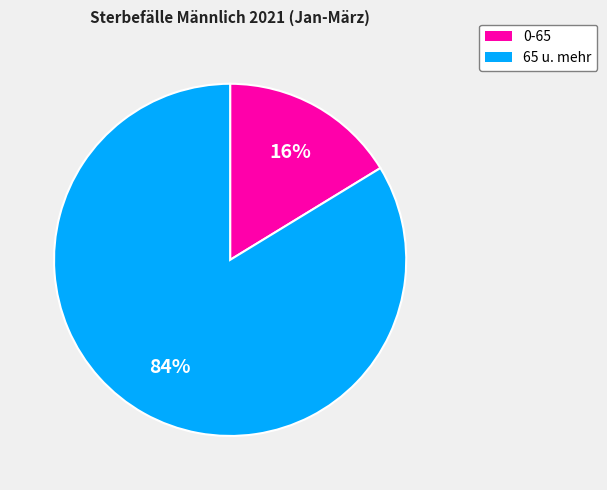

How many segments does this pie chart have?

2